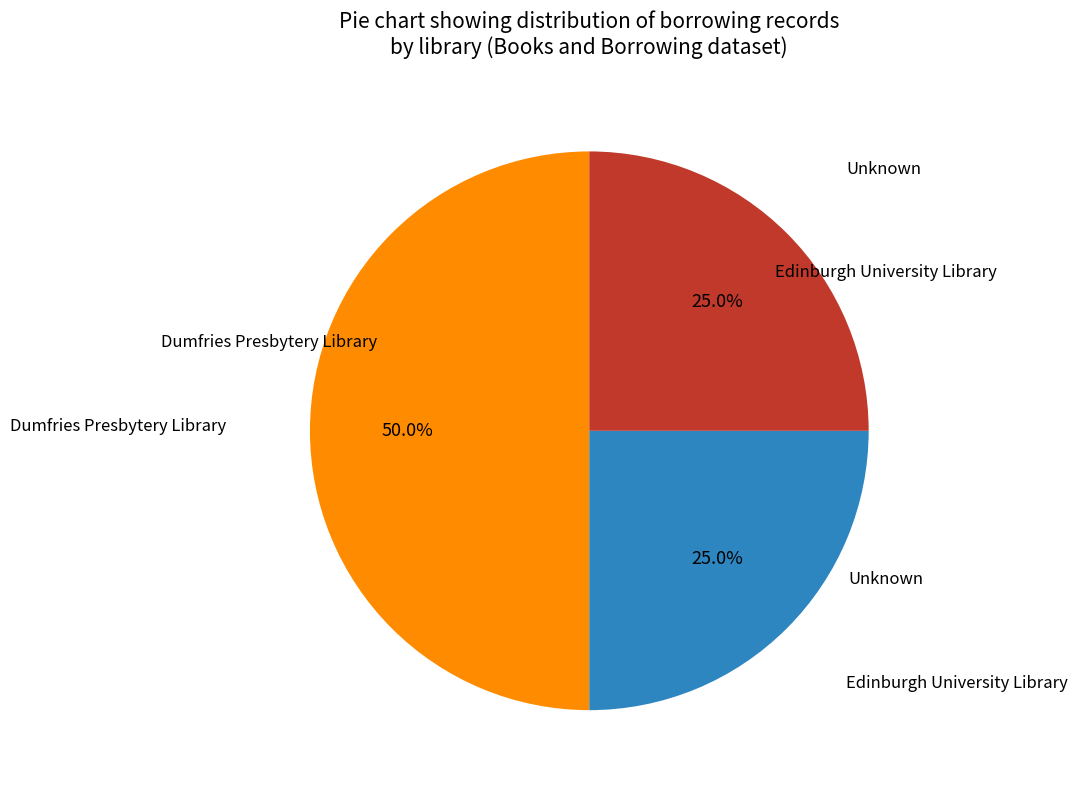

How many slices are in this pie chart?

3